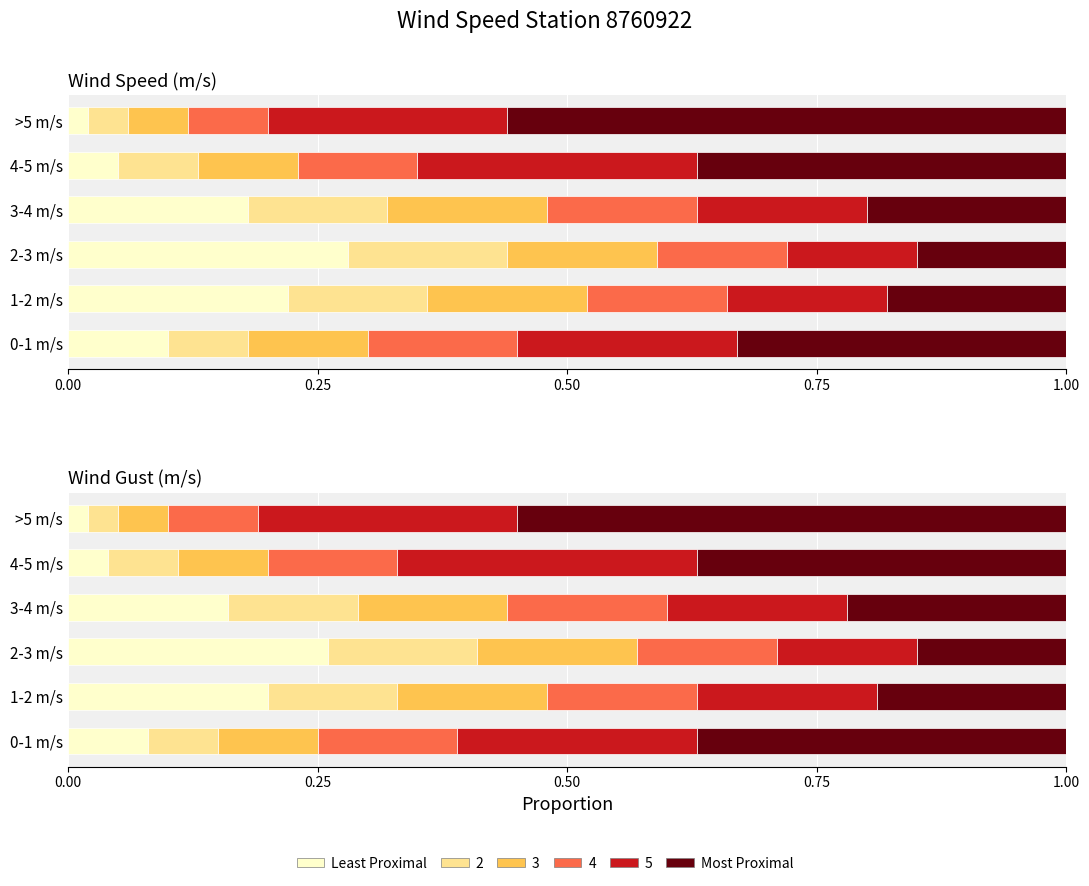

How many data points does each series have?

6